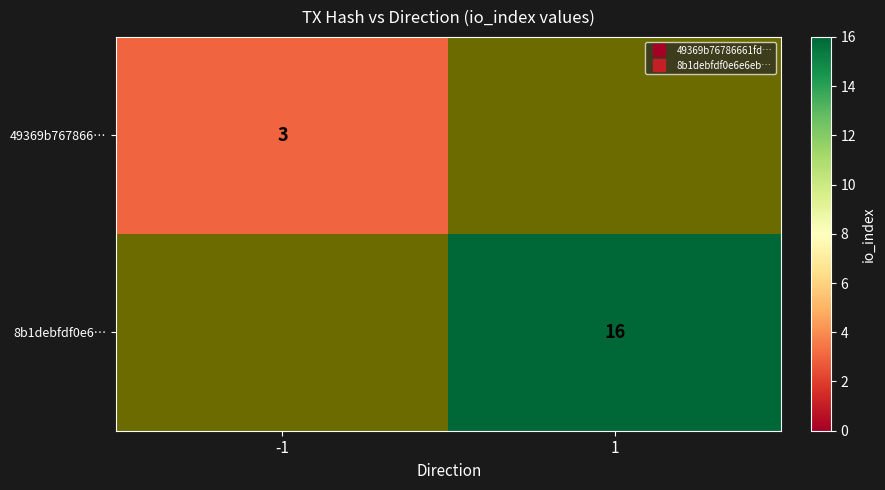

Where is 49369b767866… nearest to the value 3?

-1